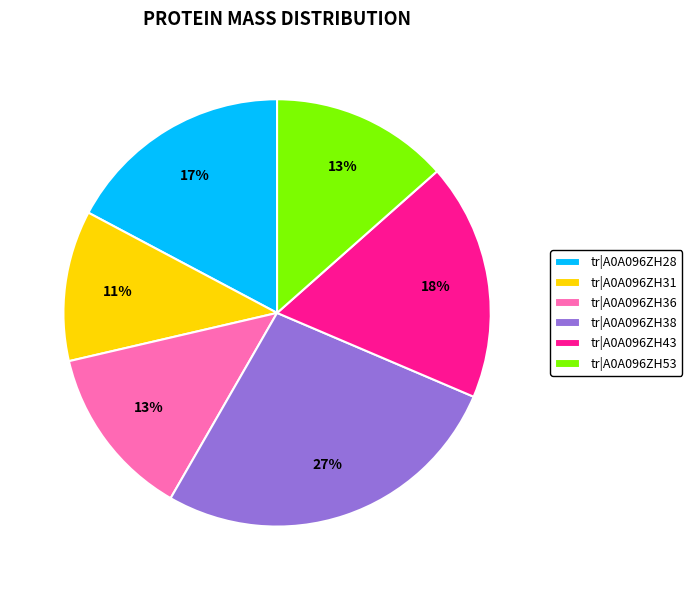

Between tr|A0A096ZH43 and tr|A0A096ZH53, which is larger?

tr|A0A096ZH43